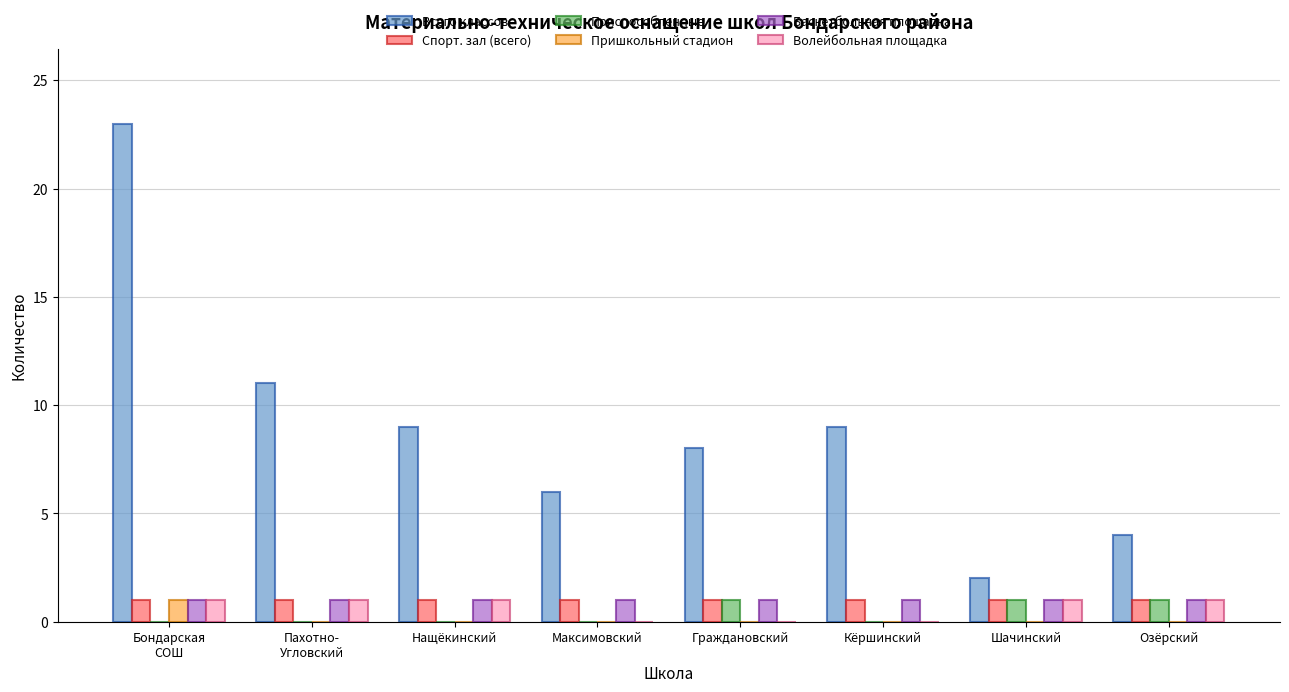

What is the greatest value displayed?

23